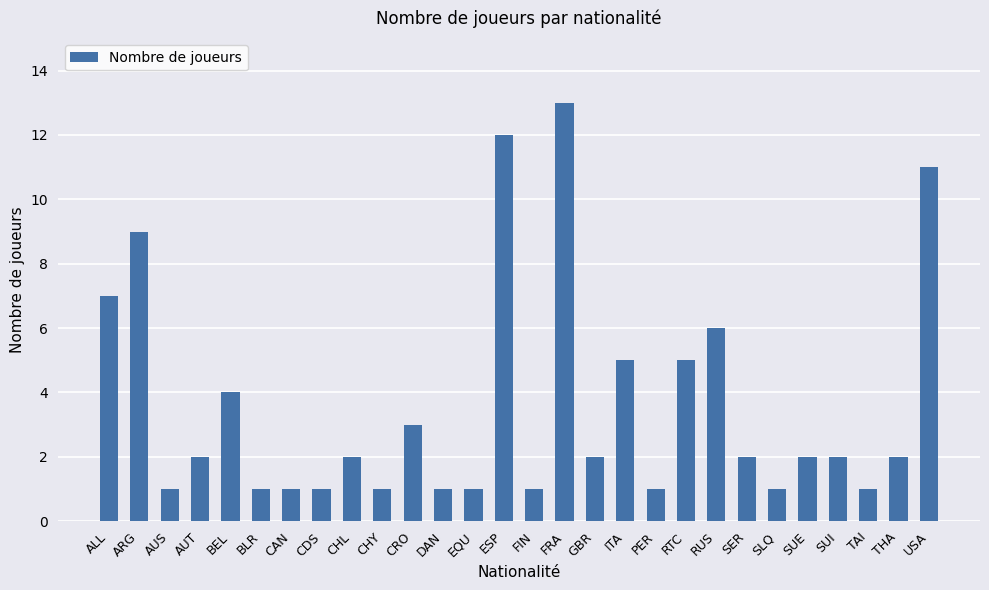

The chart shows a value of 1 at CDS. True or false?

True